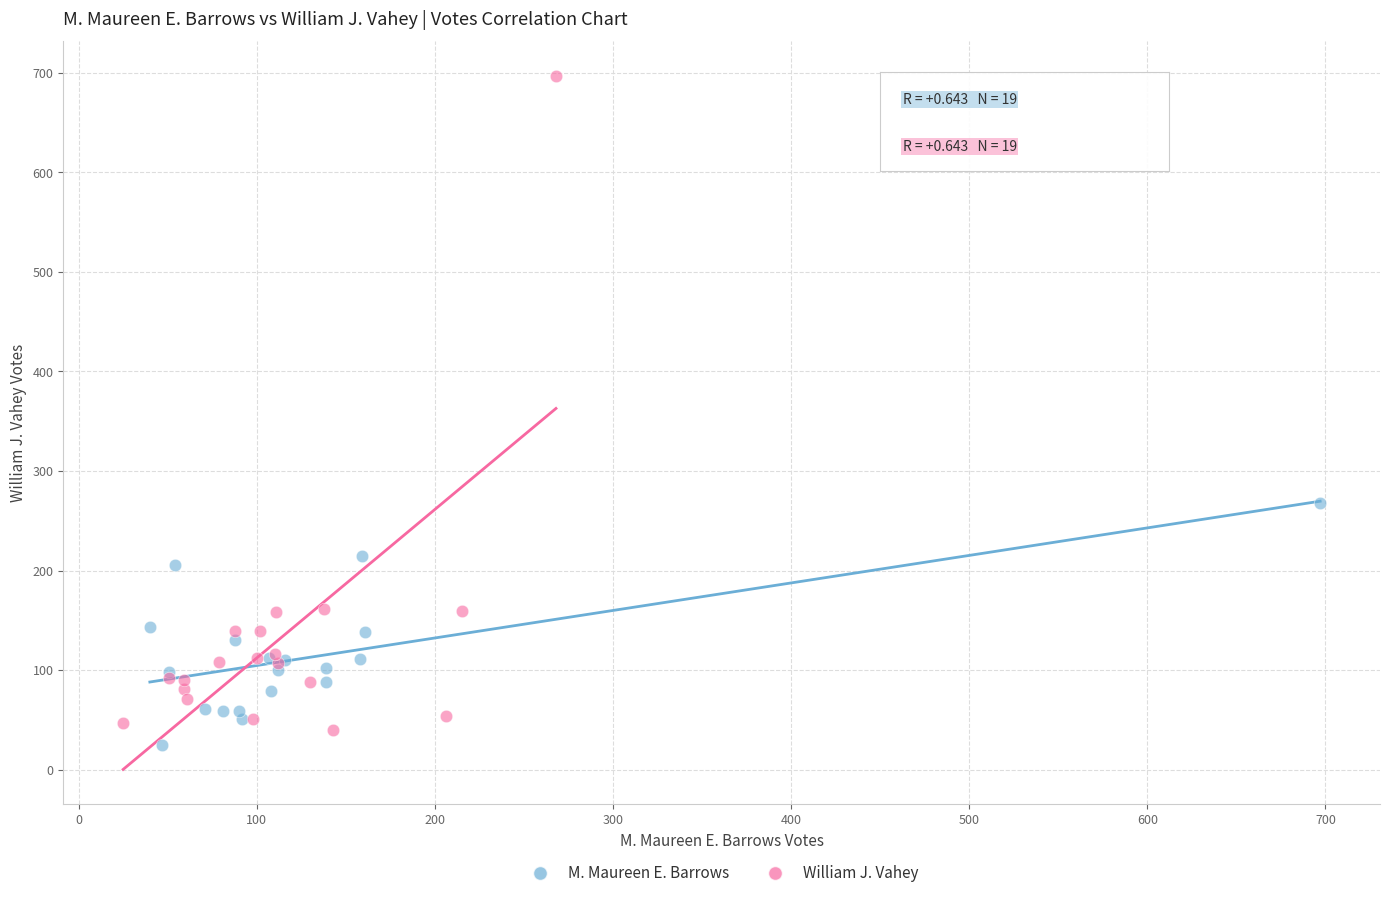

Which series contains the highest Y value?

William J. Vahey